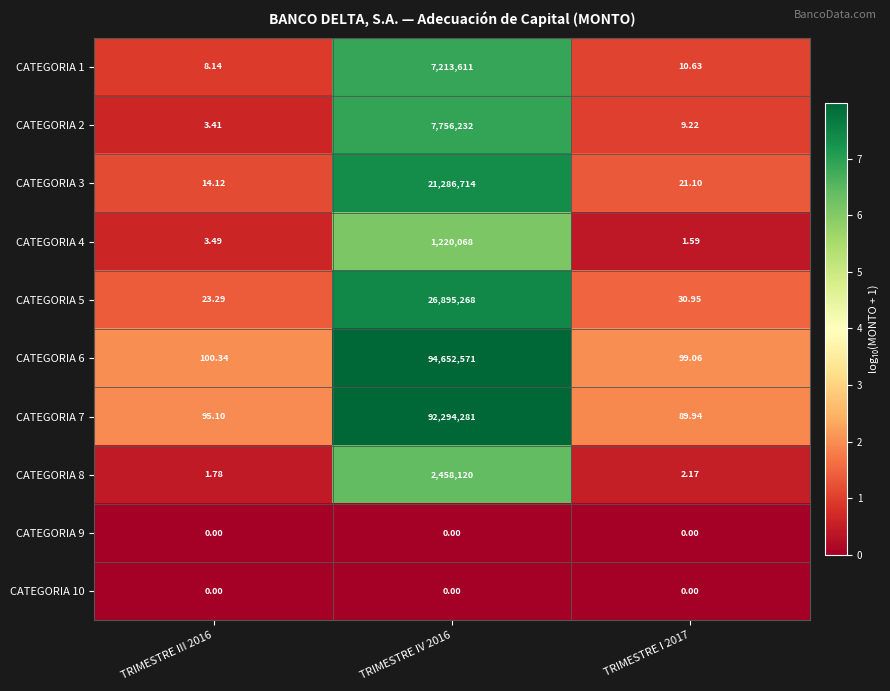

Is the value of CATEGORIA 2 at TRIMESTRE III 2016 greater than the value of CATEGORIA 3 at TRIMESTRE I 2017?

No